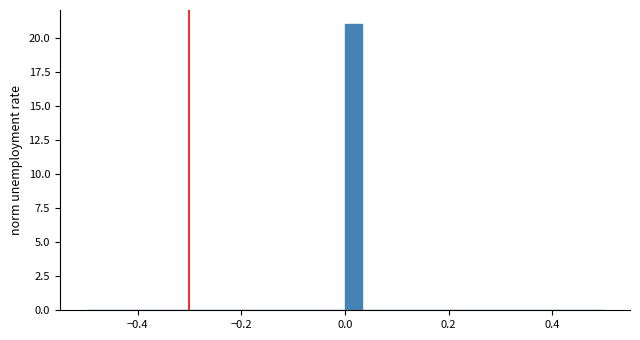

Around what value on the x-axis is the tallest bar? Give the approximate position of its centre, as read against the axis.

0.02